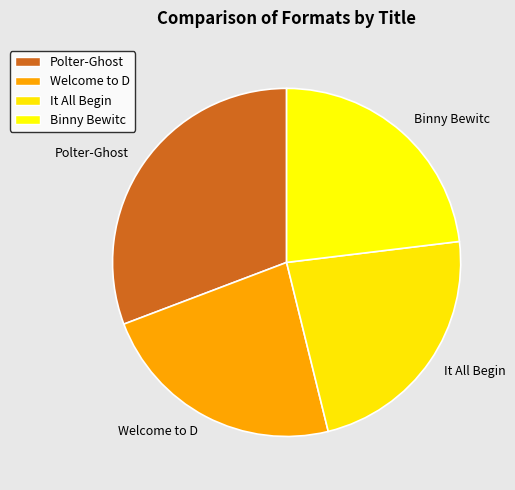

Is there a majority slice in this chart?

No